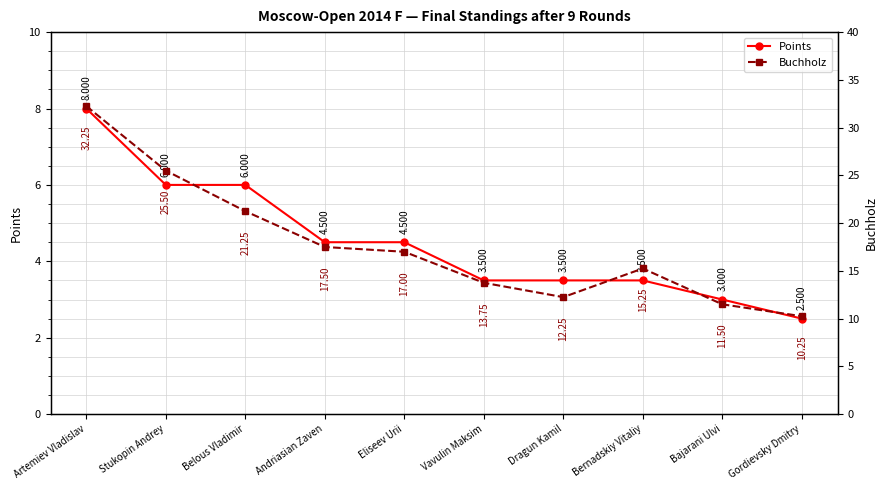

True or false: Points has more than 2 interior local peaks.

False